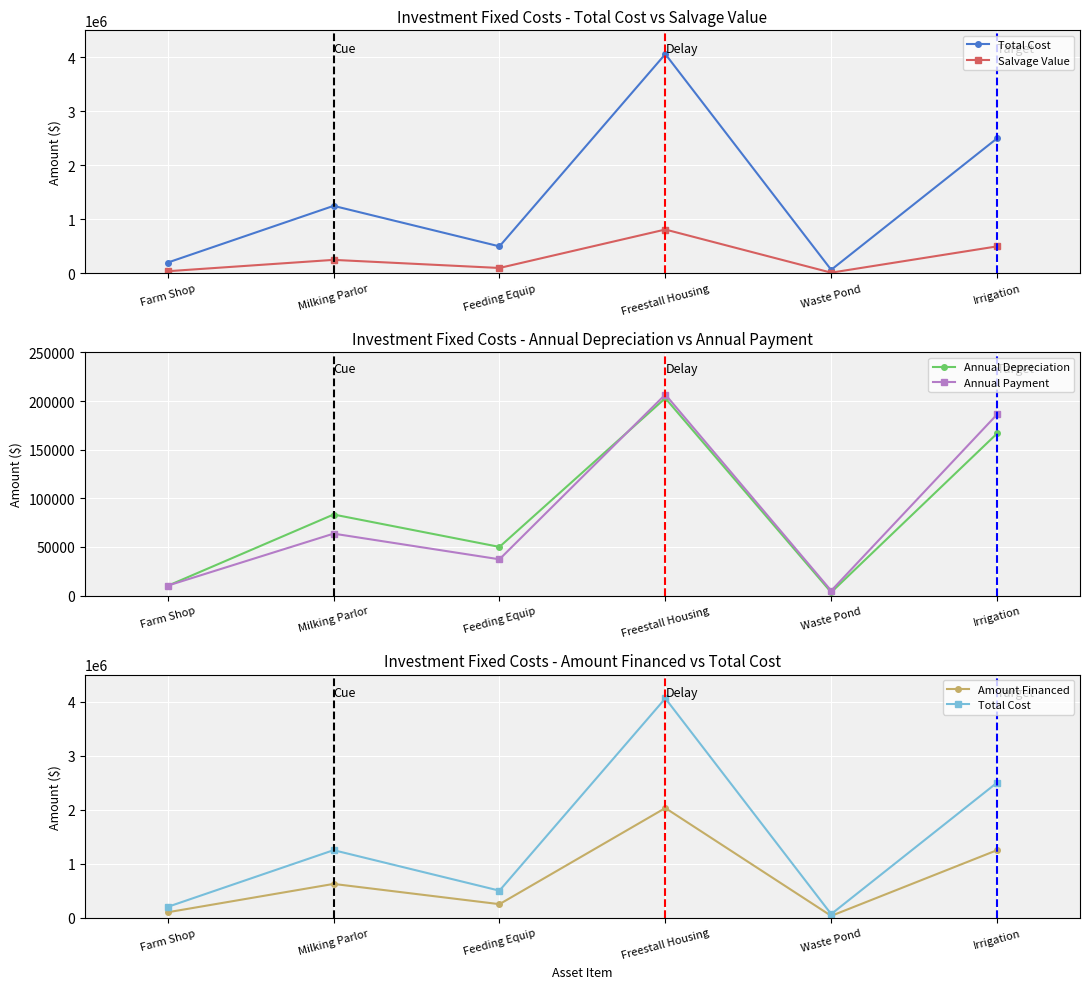

At which category is the sum across all series the highest?

Freestall Housing